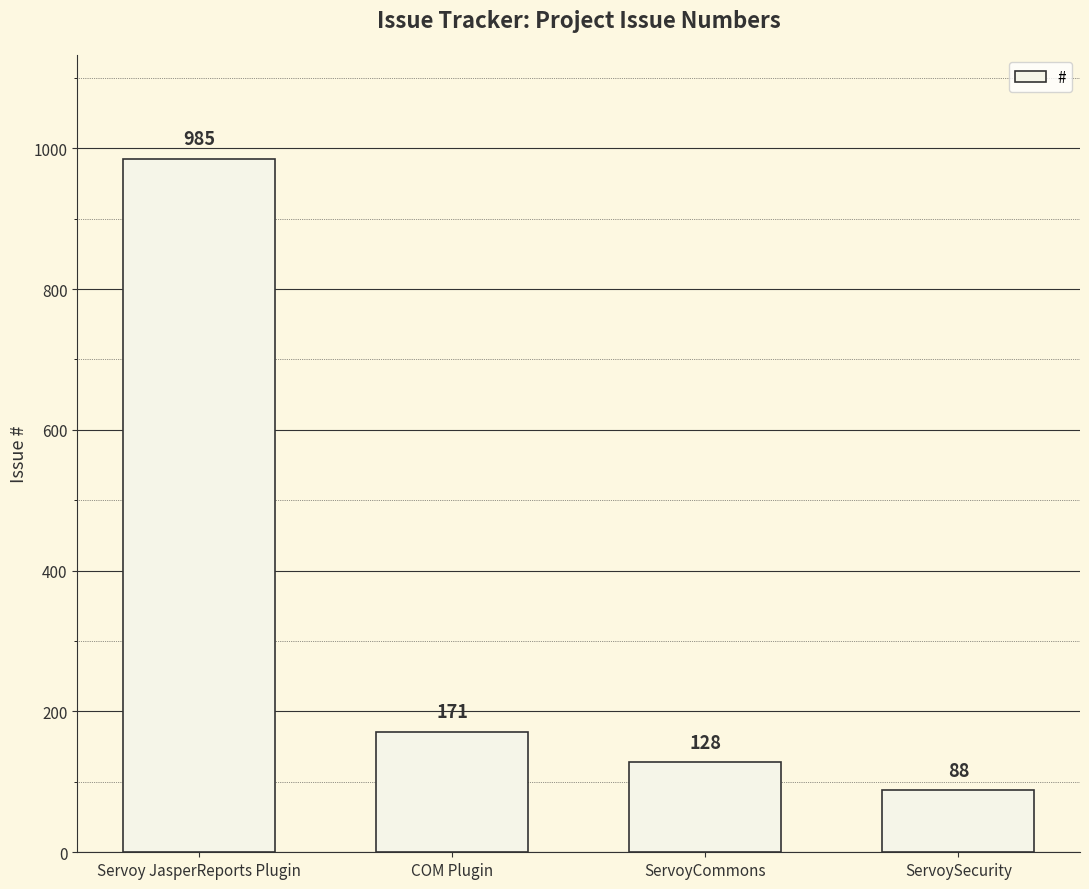

Does the chart contain any negative values?

No